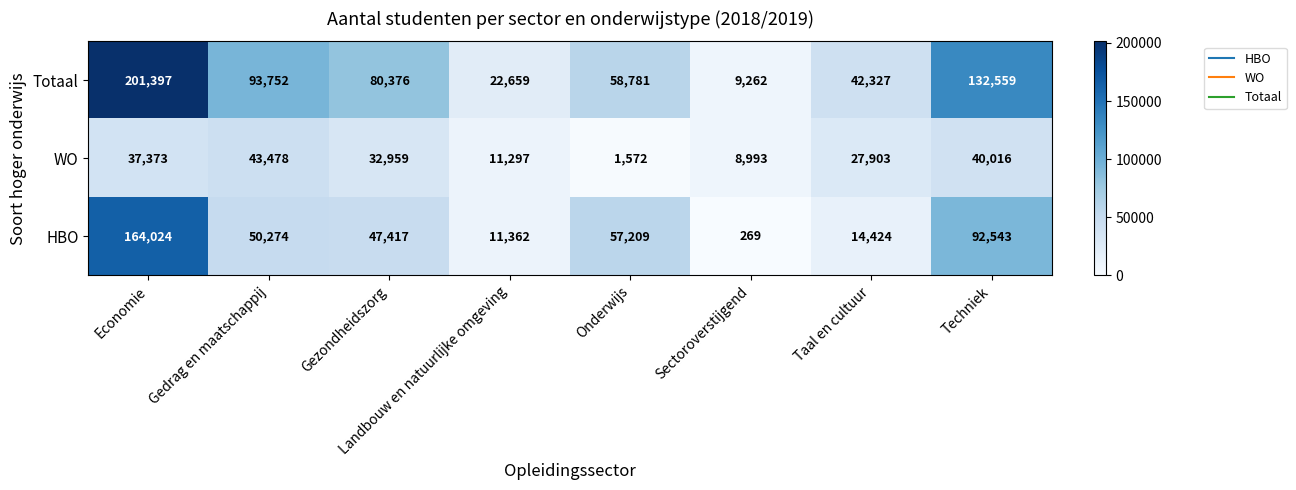

Which label corresponds to the smallest value in the chart?

Sectoroverstijgend